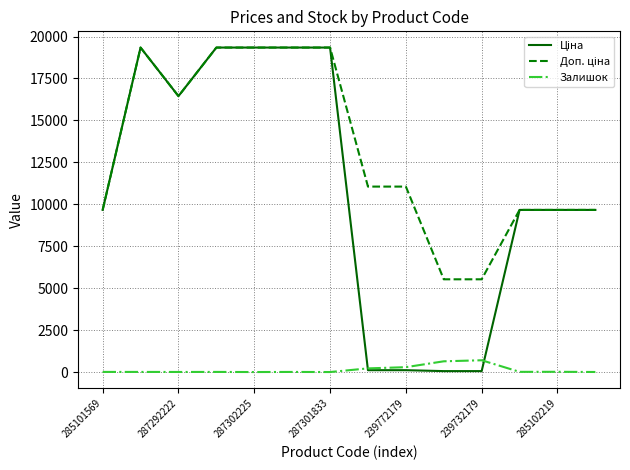

What is the greatest value displayed?

19343.1